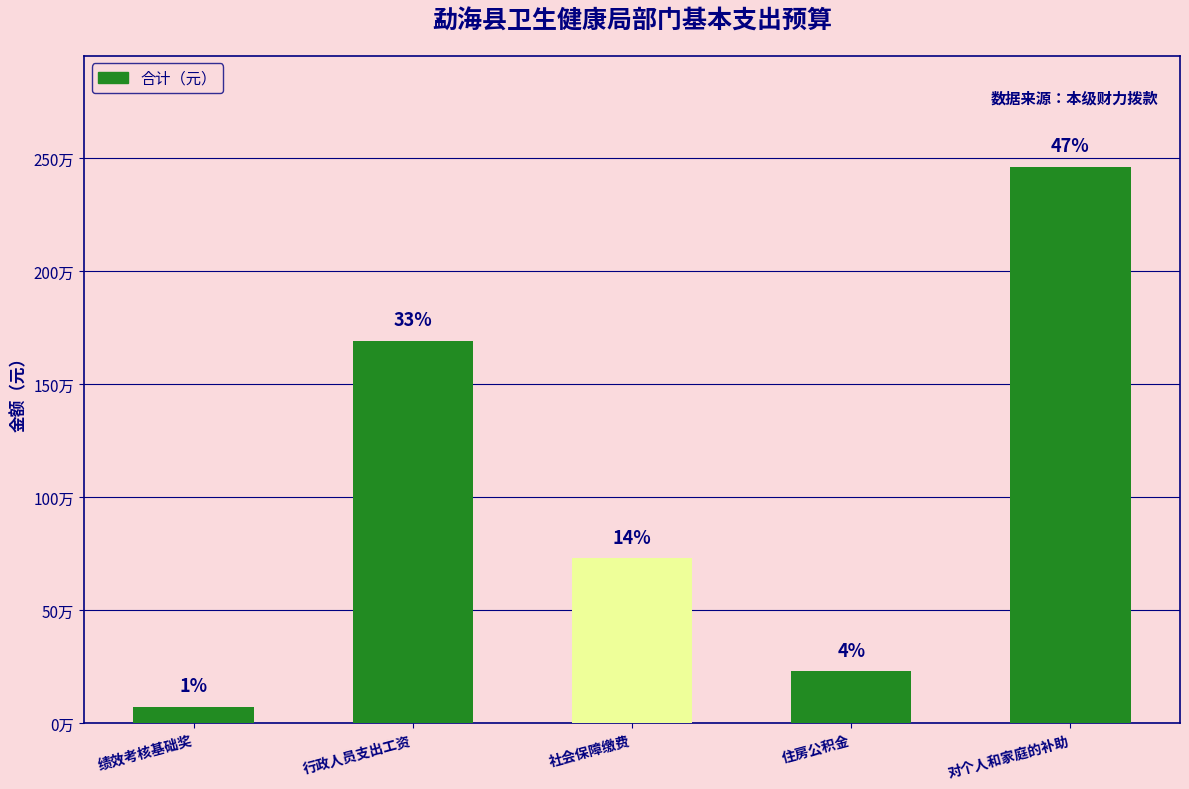

What is the label of the 5th bar from the left?

对个人和家庭的补助